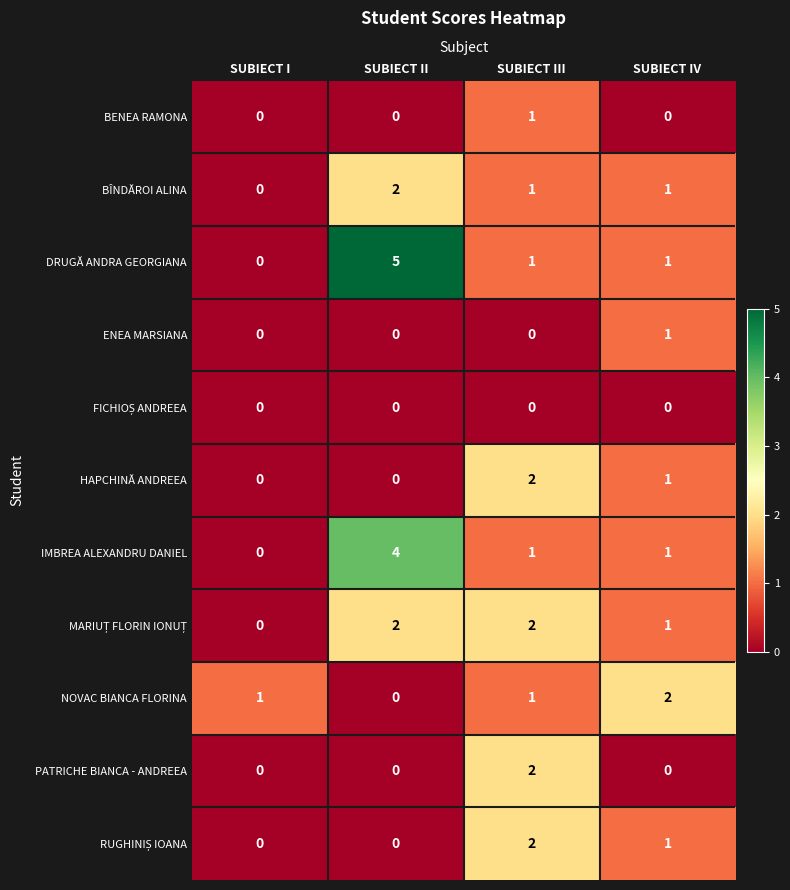

Which series has the widest spread of values?

DRUGĂ ANDRA GEORGIANA